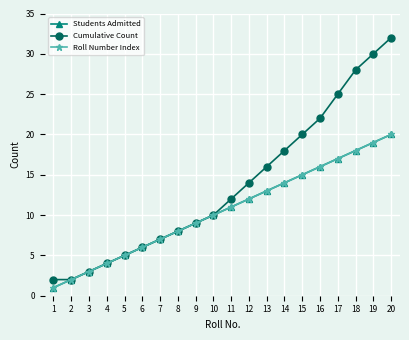

Between 8 and 6, which is larger?

8